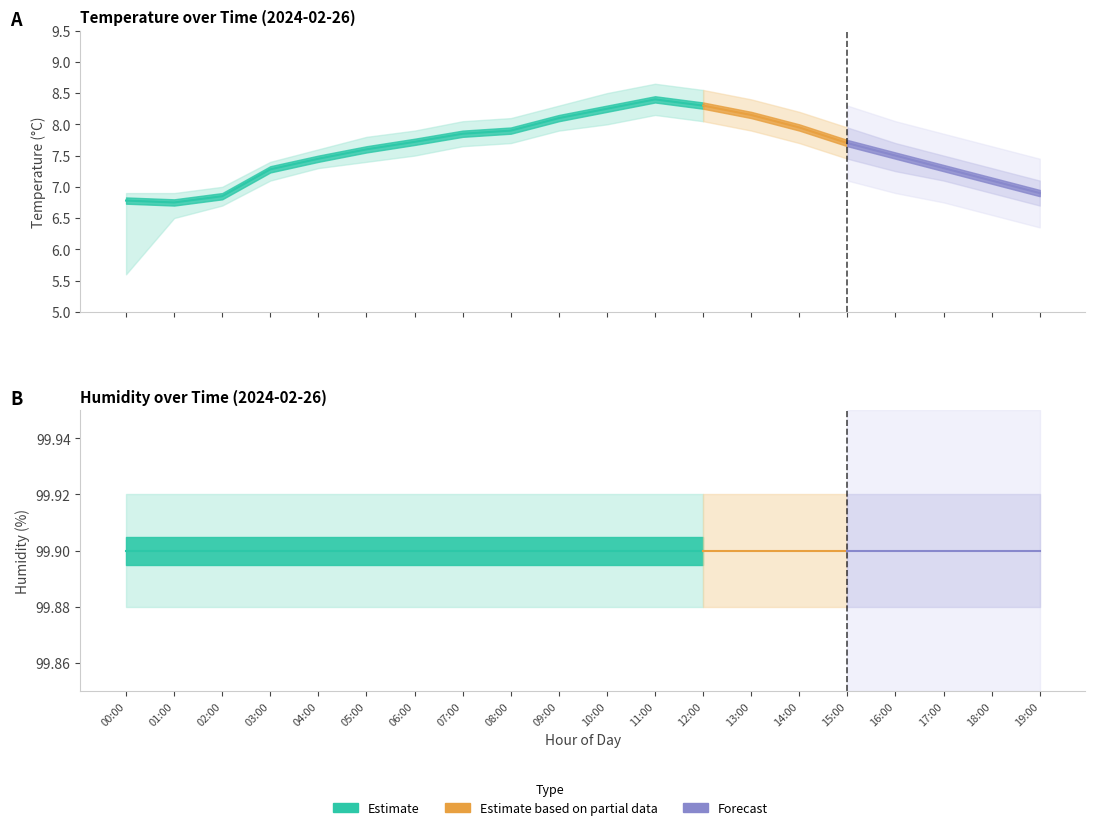

What is the label of the 7th point from the right?

13:00